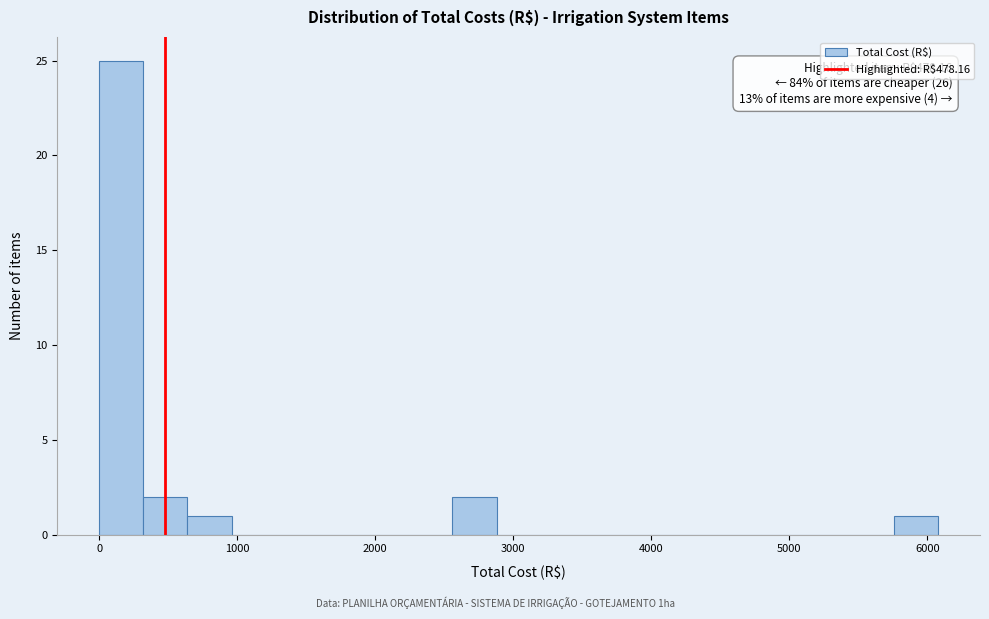

Read against the x-axis, roughly where is the centre of the tallest bar?

200